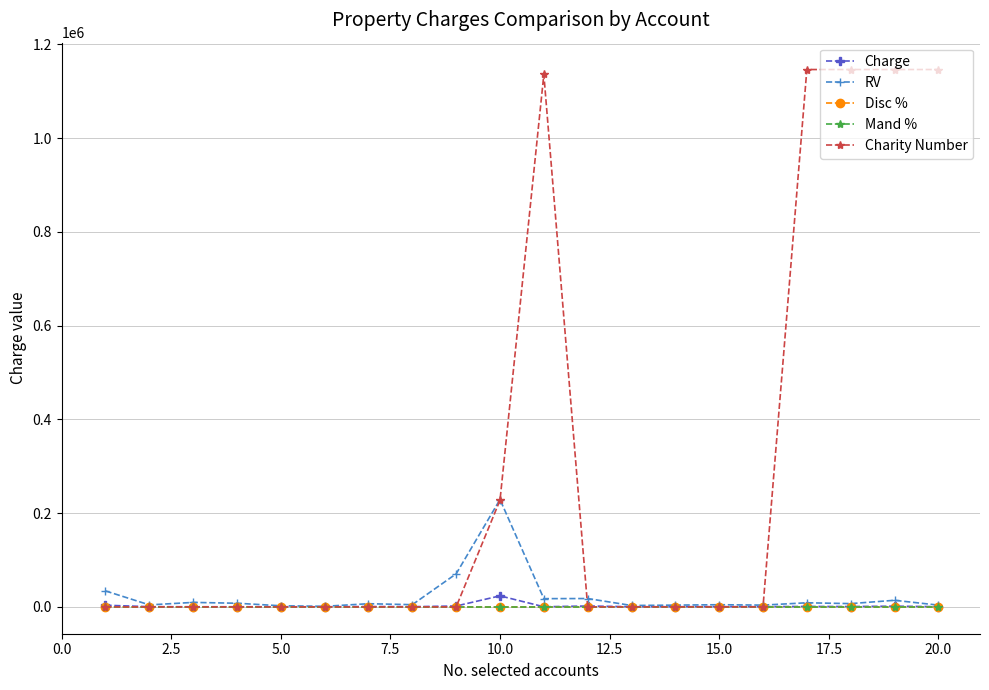

True or false: Charge has more than 0 points higher than both neighbors.

True